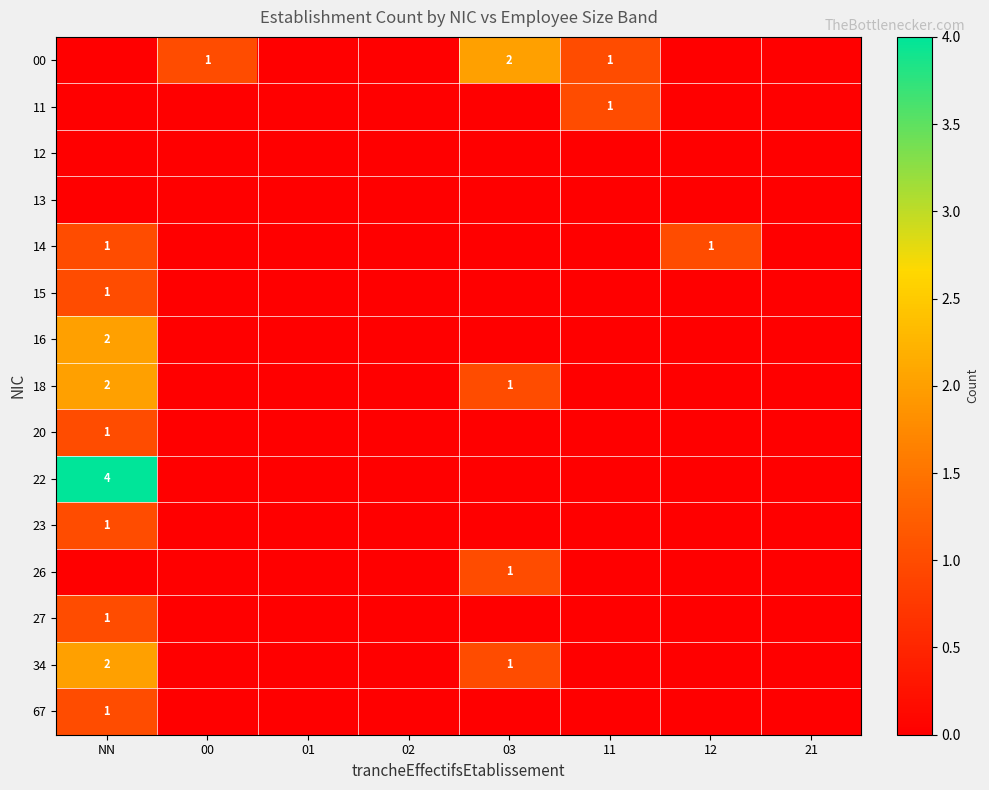

Is the value of 00 at 11 greater than the value of 18 at 01?

Yes